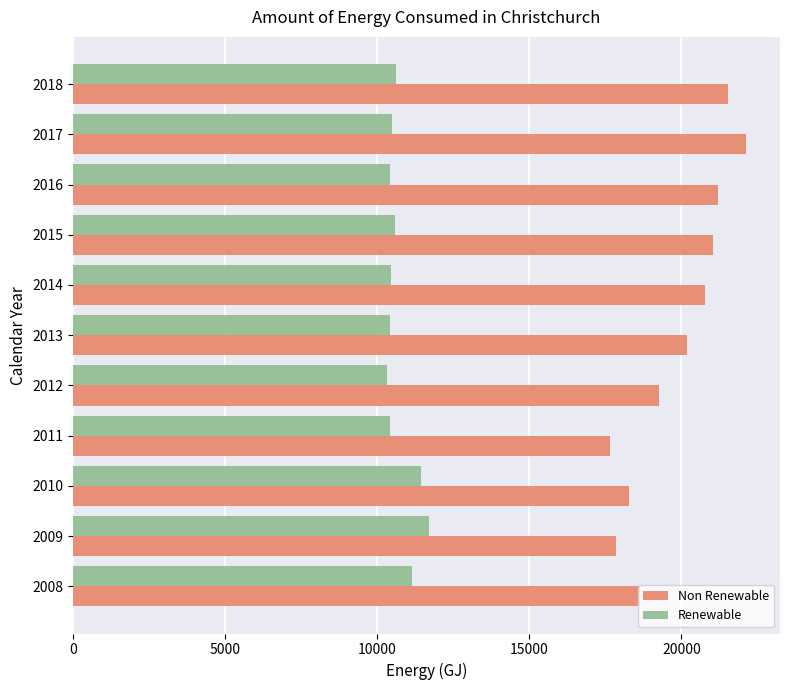

Rank the series at 2010 from highest to lowest value.

Non Renewable, Renewable